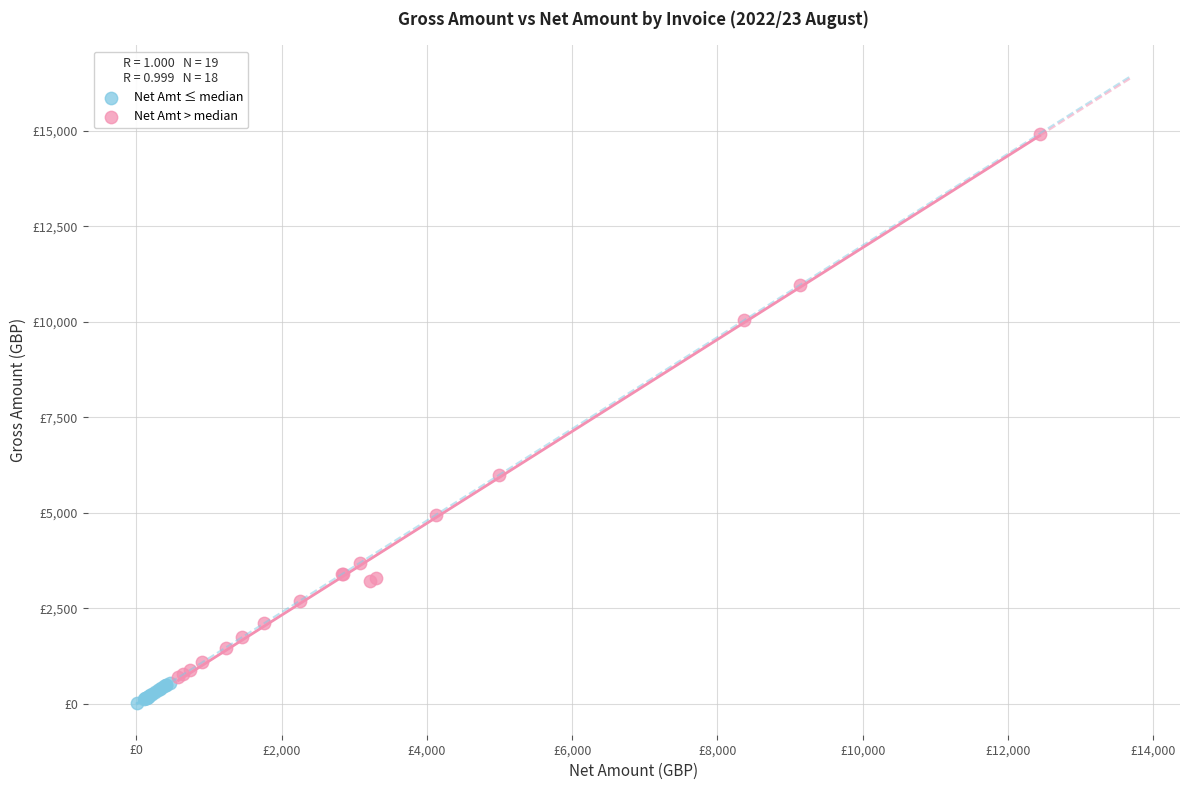

Which series contains the highest Y value?

Net Amt > median